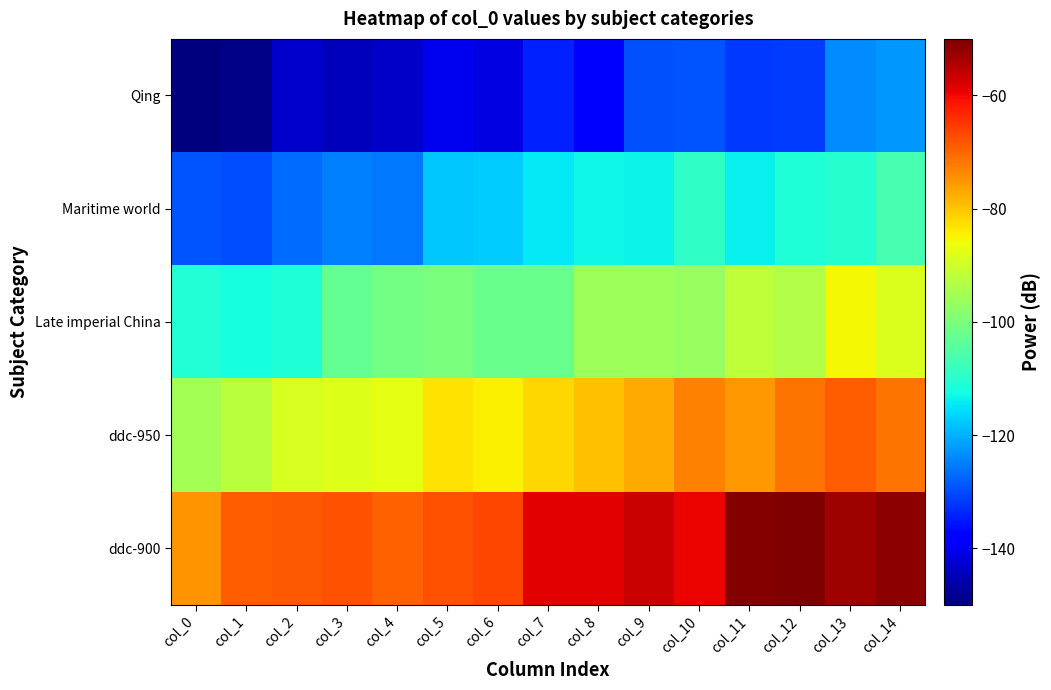

List the series in order of their overall mean, highest first.

ddc-900, ddc-950, Late imperial China, Maritime world, Qing